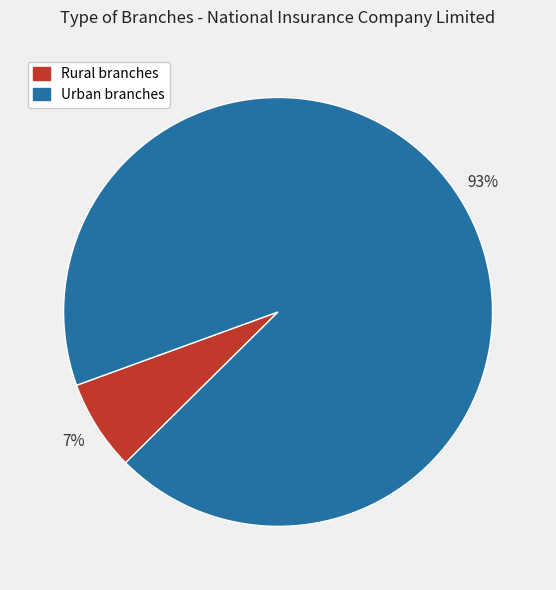

To the nearest percent, what percentage of the pie is Urban branches?

93%